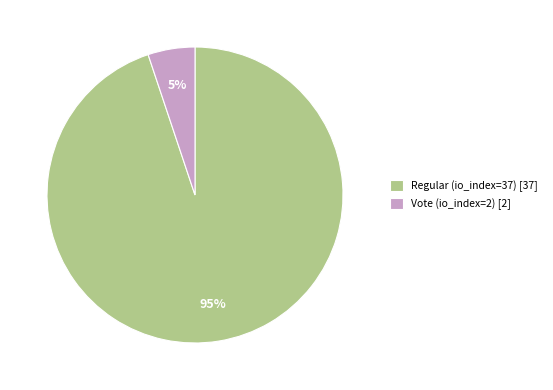

Which category has the biggest portion of the pie?

Regular (io_index=37)